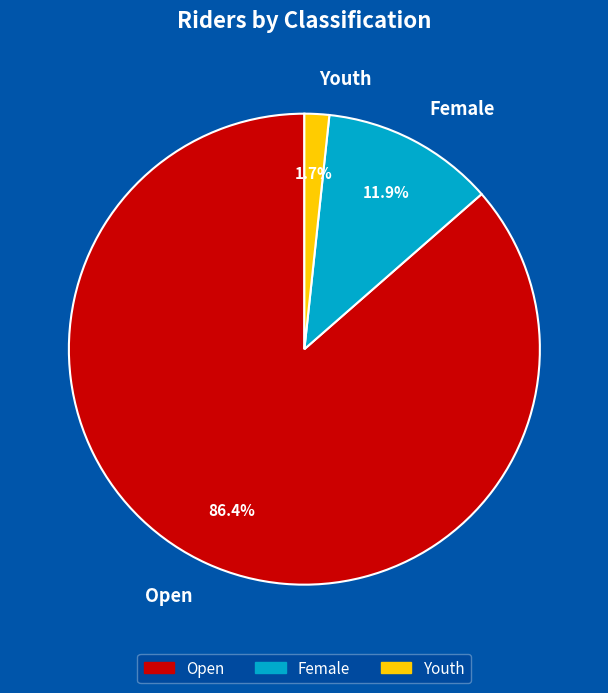

Rank the categories by value from highest to lowest.

Open, Female, Youth